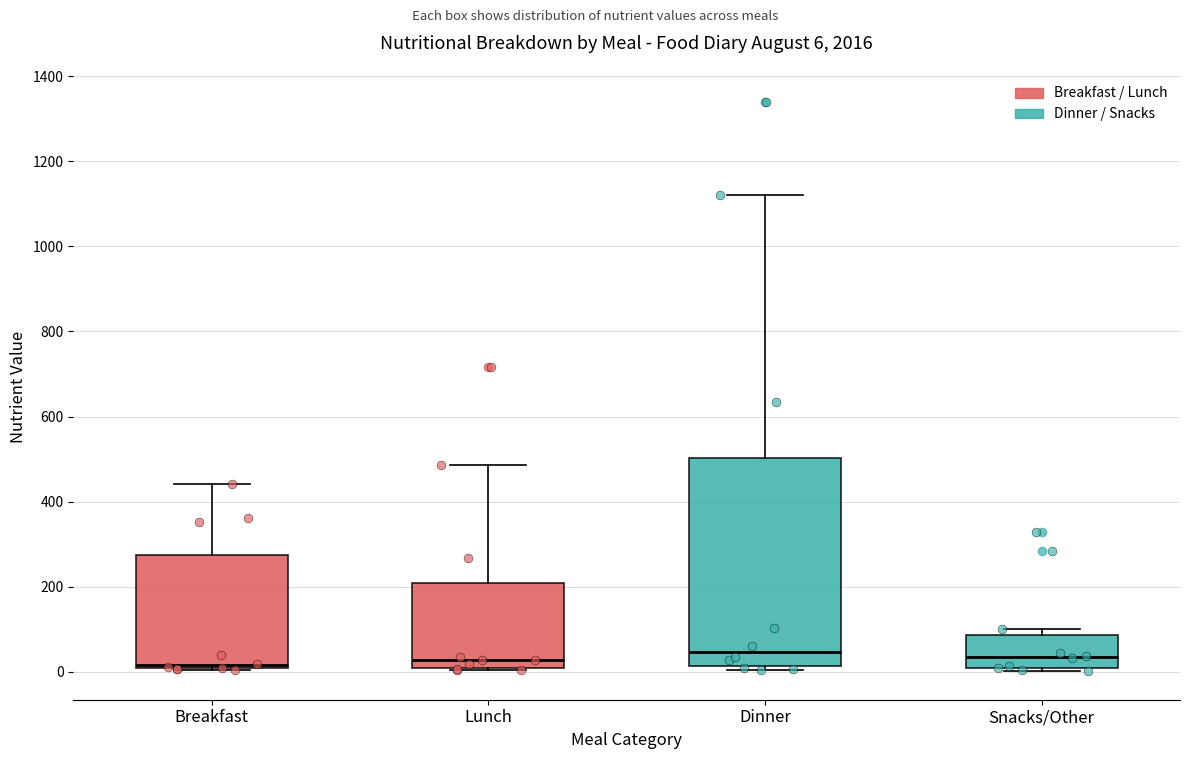

Comparing the boxes themselves (not the whiskers), which one is the tallest?

Dinner